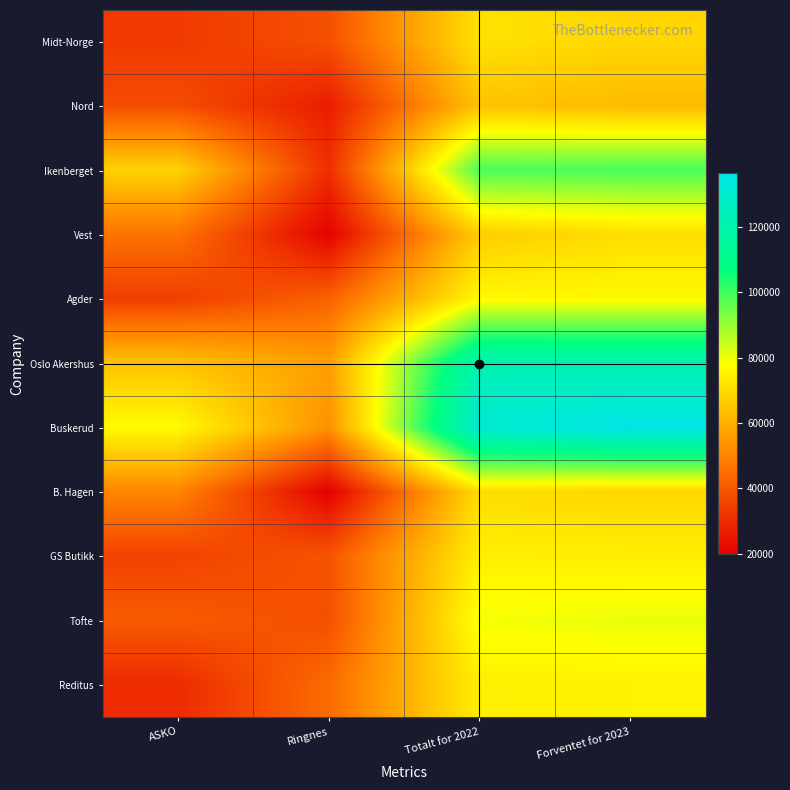

At how many categories does at least one series exceed 103973?

2